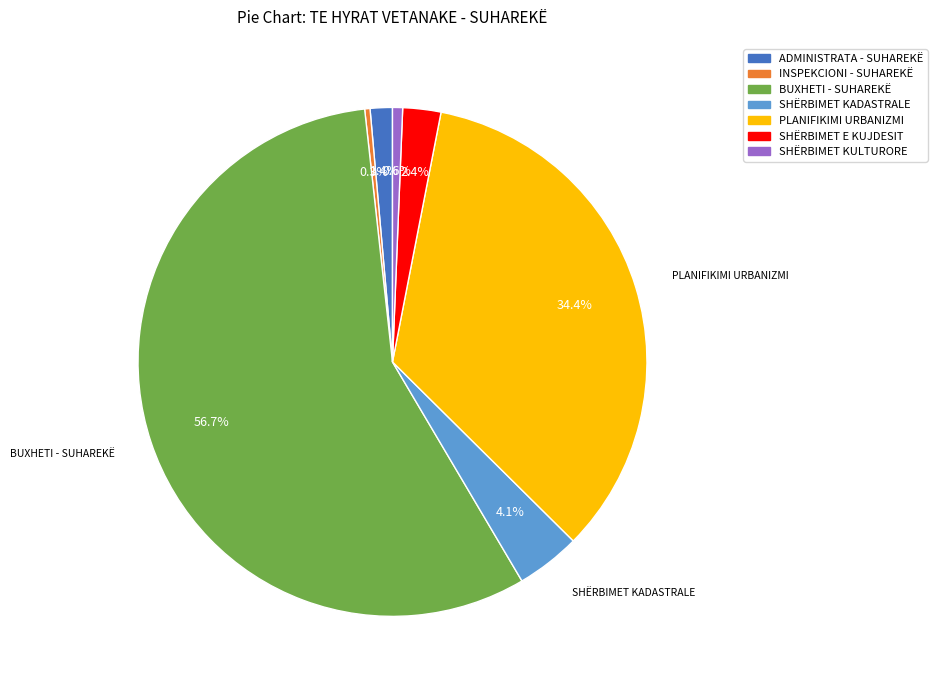

What percentage do INSPEKCIONI - SUHAREKË and SHËRBIMET KADASTRALE together represent?

4.4%